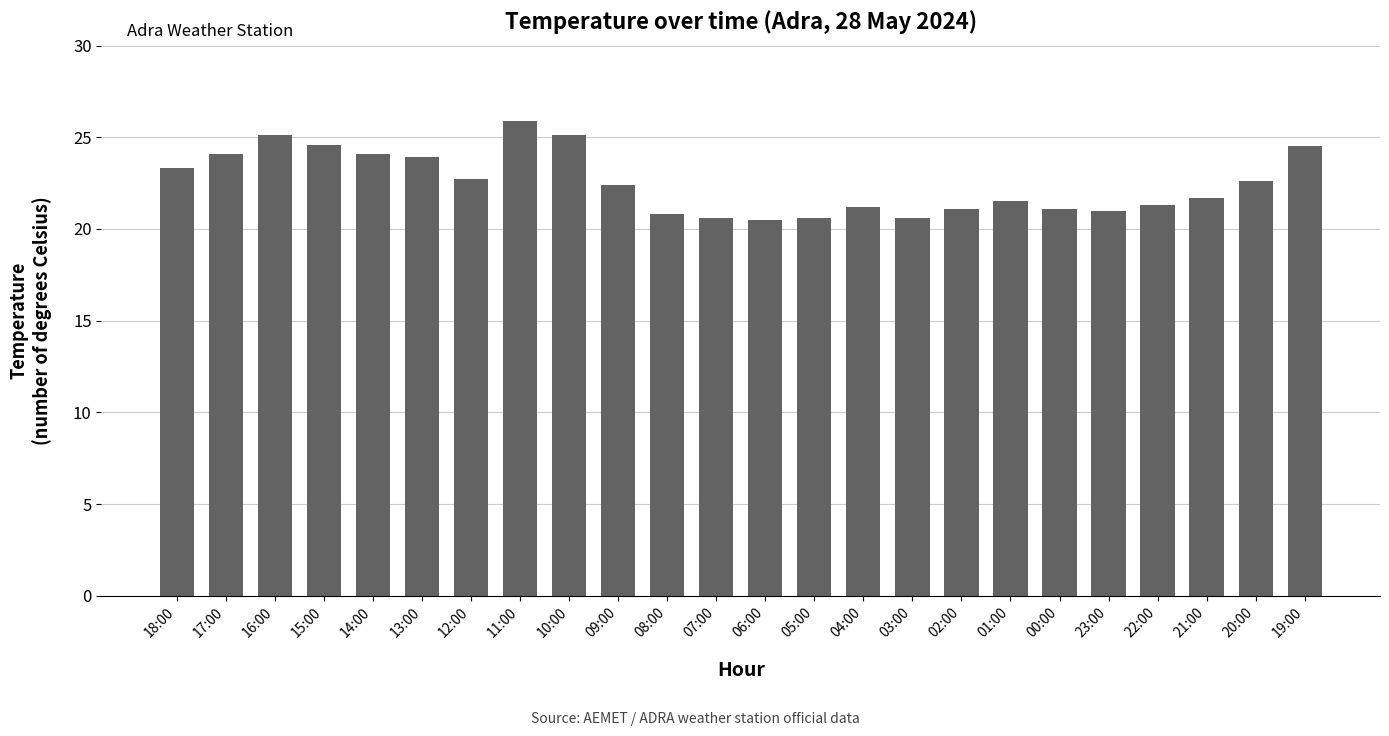

Is it true that the value at 11:00 is 16.5?

False